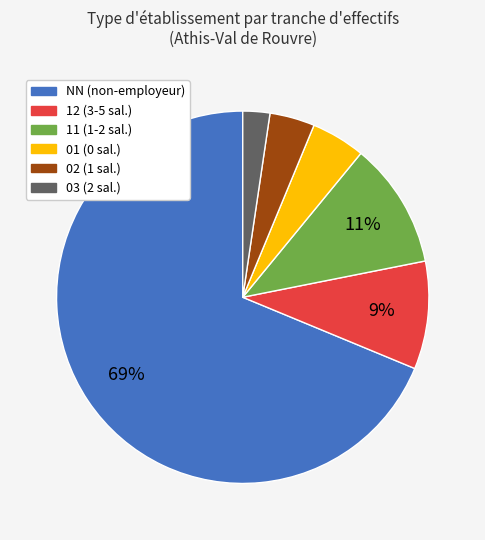

Is there any slice that represents more than half of the pie?

Yes